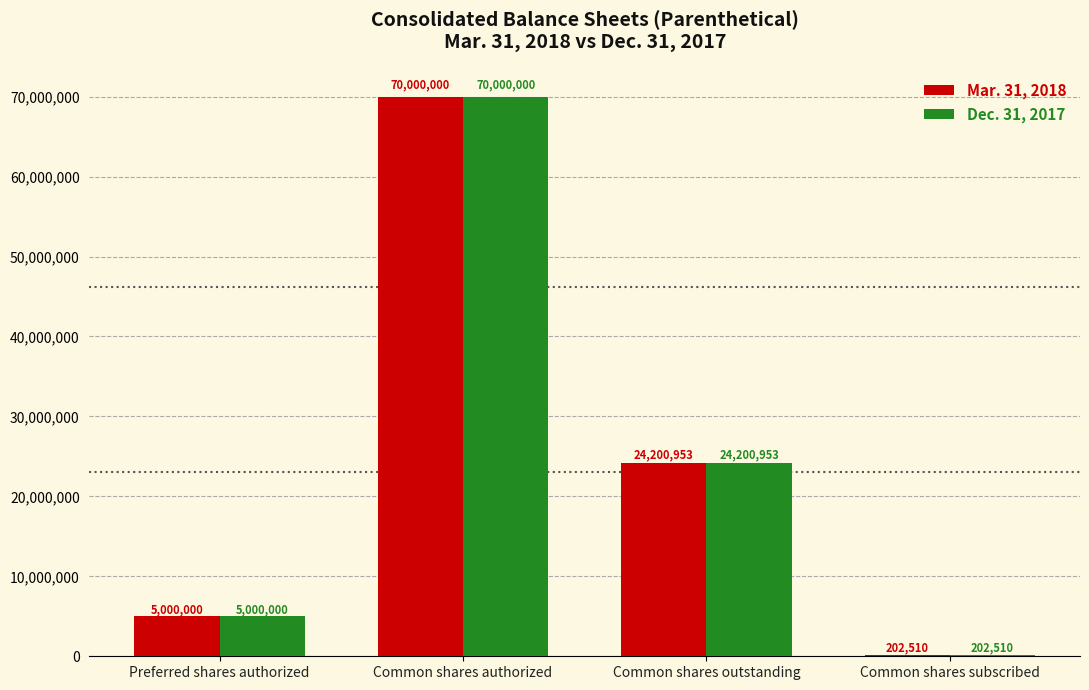

What is the total value across all series at Preferred shares authorized?

10000000